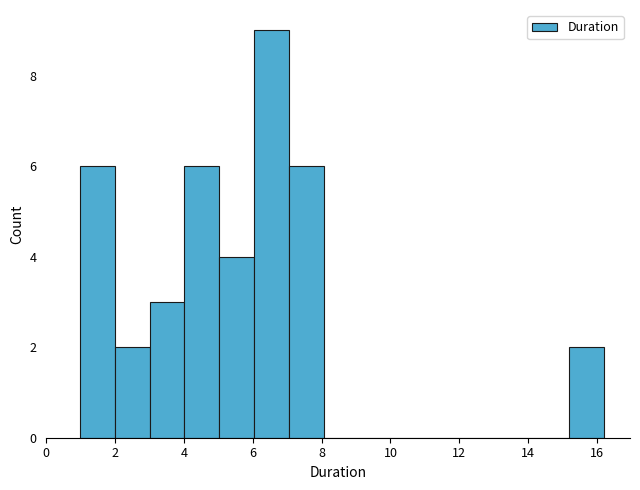

Reading left to right, list every bar in this chart as the range it spans on the x-axis followed by its height. Neither the bar edges nor the heights are printed on the chart, so give them approximately, as read against the axes.

1.0 to 2.0: 6
2.0 to 3.0: 2
3.0 to 4.0: 3
4.0 to 5.0: 6
5.0 to 6.0: 4
6.0 to 7.0: 9
7.0 to 8.0: 6
8.0 to 9.0: 0
9.0 to 10.2: 0
10.2 to 11.2: 0
11.2 to 12.2: 0
12.2 to 13.2: 0
13.2 to 14.2: 0
14.2 to 15.2: 0
15.2 to 16.2: 2